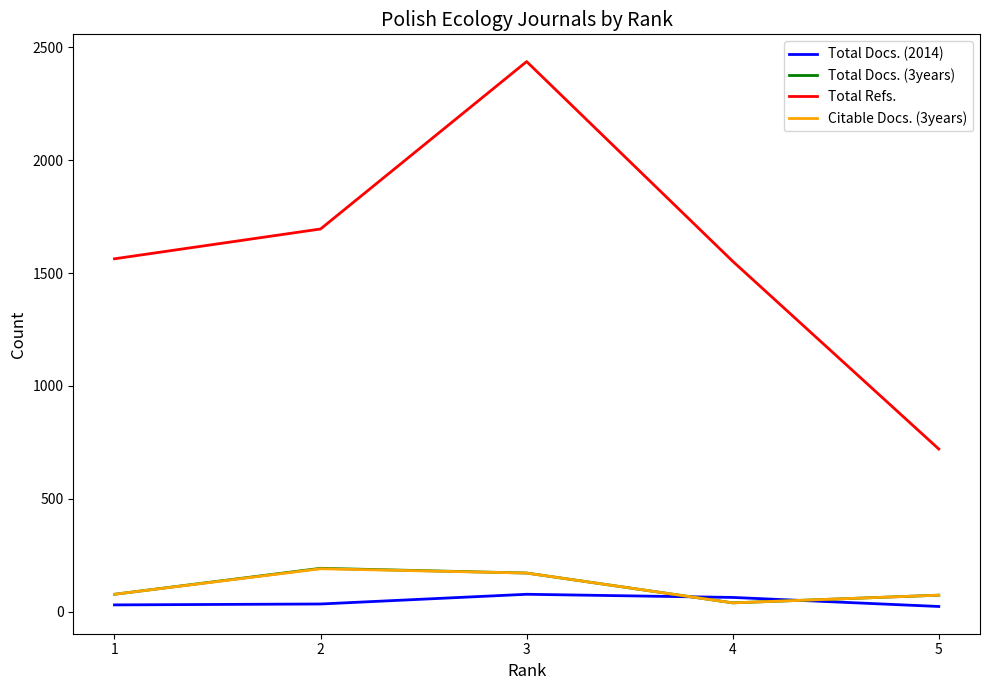

True or false: Citable Docs. (3years) and Total Docs. (2014) cross at least once.

True